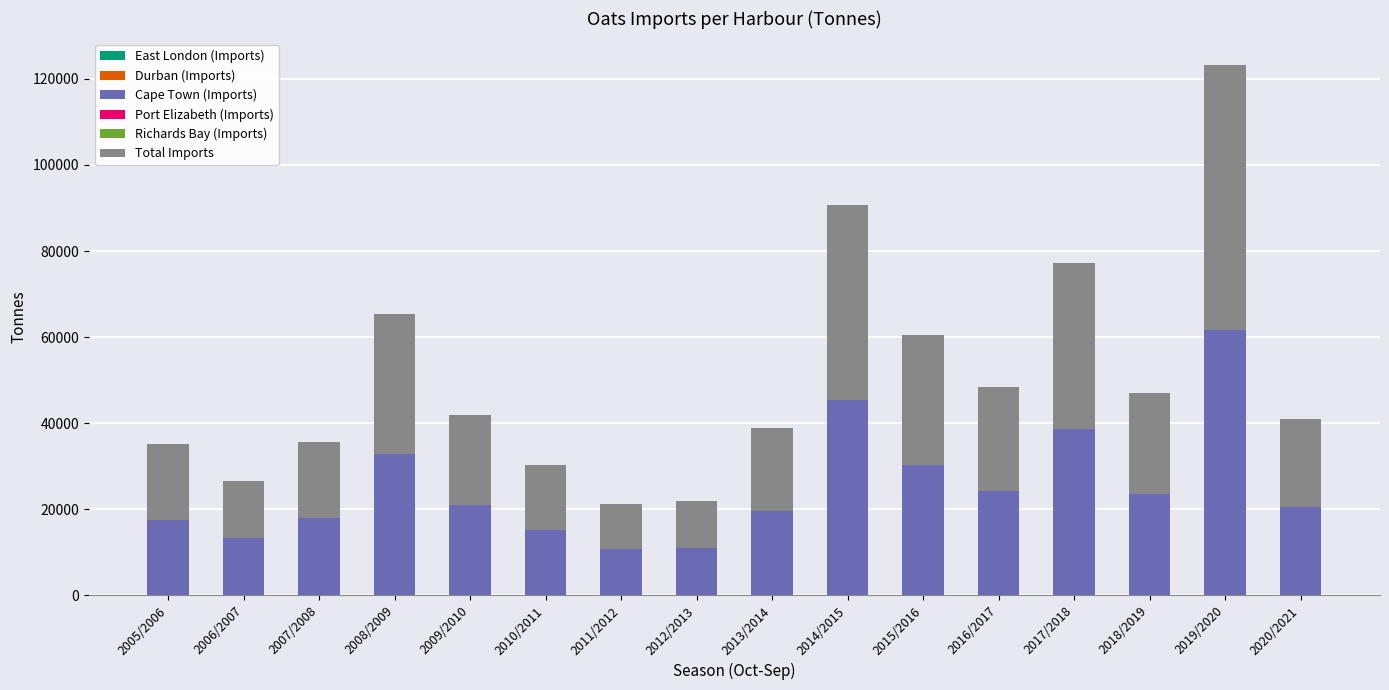

The Cape Town (Imports) series shows 37088 at 2009/2010. True or false?

False